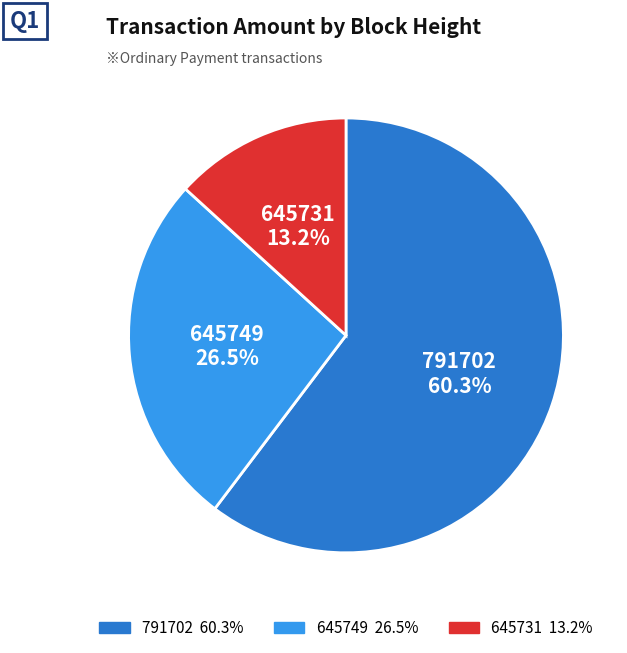

To the nearest percent, what is the difference between the 791702 and 645749 slice percentages?

34%